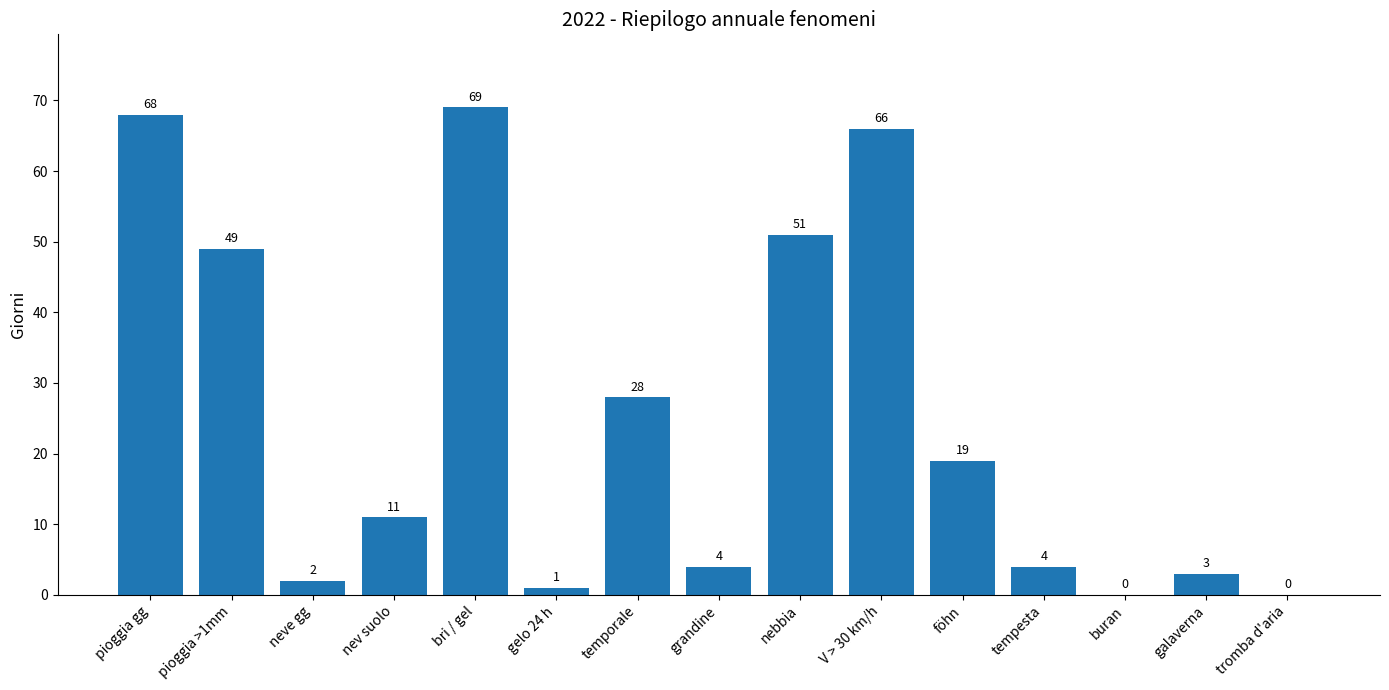

Where does the data first go above 11?

pioggia gg